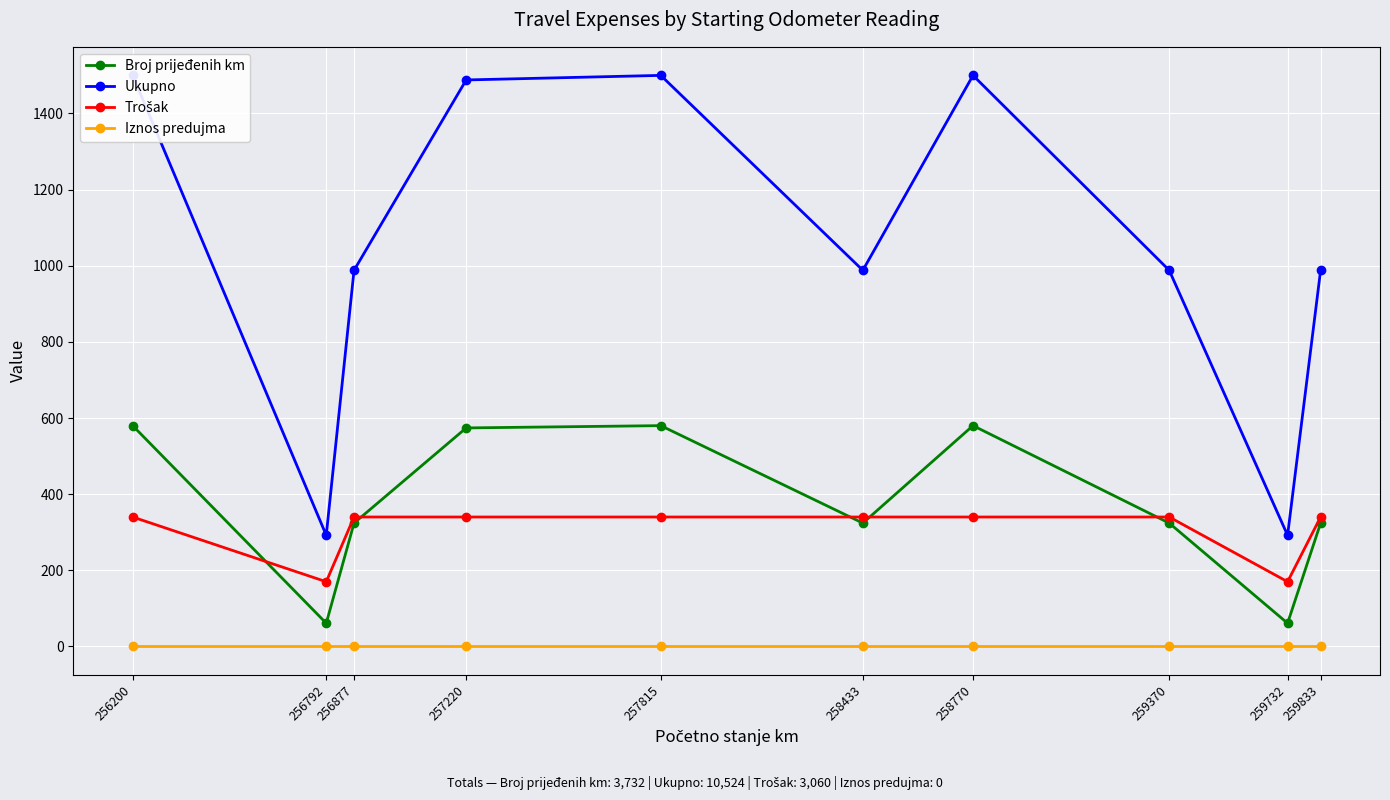

Reading left to right, list all the values displayed in this chart.

Broj prijeđenih km: 256200=580	256792=61	256877=324	257220=574	257815=580	258433=324	258770=580	259370=324	259732=61	259833=324
Ukupno: 256200=1500	256792=292	256877=988	257220=1488	257815=1500	258433=988	258770=1500	259370=988	259732=292	259833=988
Trošak: 256200=340	256792=170	256877=340	257220=340	257815=340	258433=340	258770=340	259370=340	259732=170	259833=340
Iznos predujma: 256200=0	256792=0	256877=0	257220=0	257815=0	258433=0	258770=0	259370=0	259732=0	259833=0